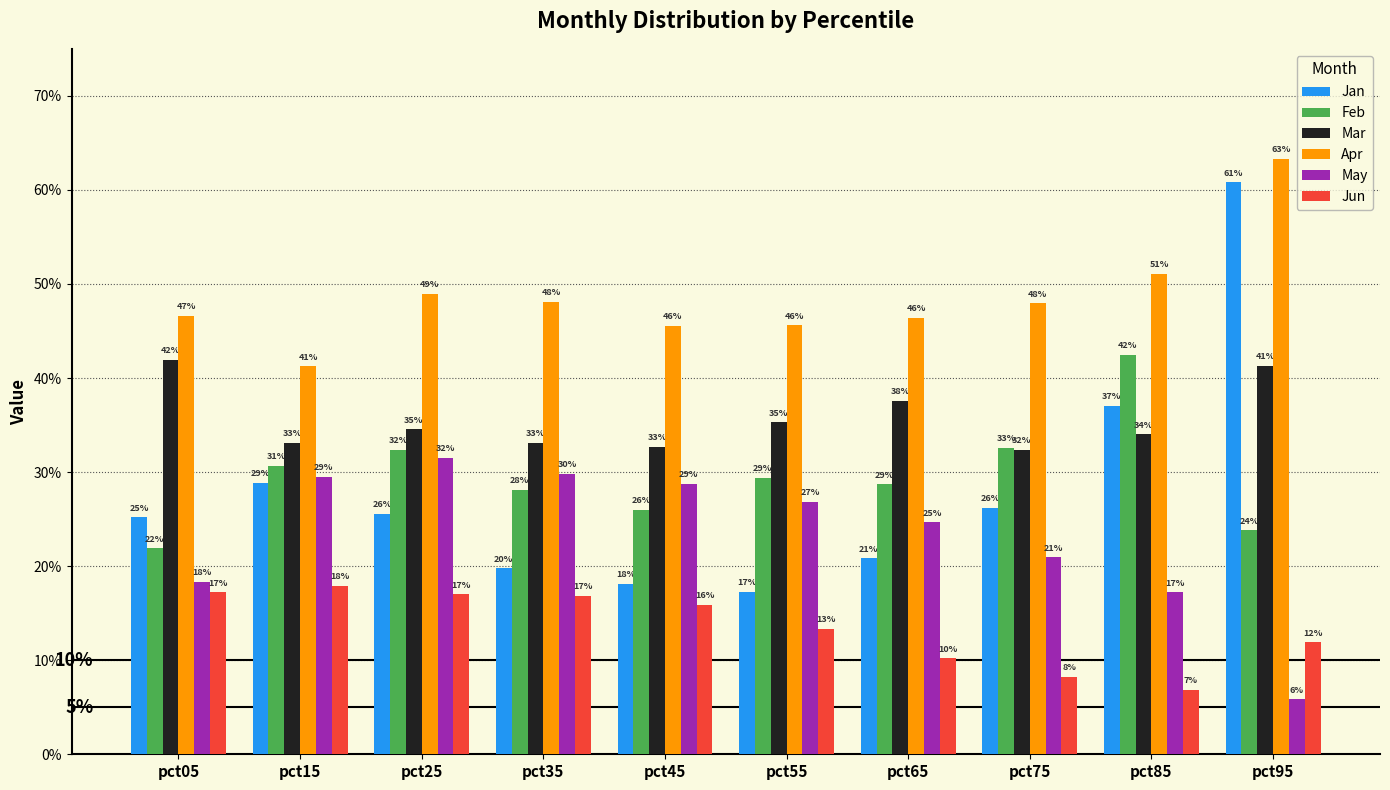

Are the bars horizontal?

No